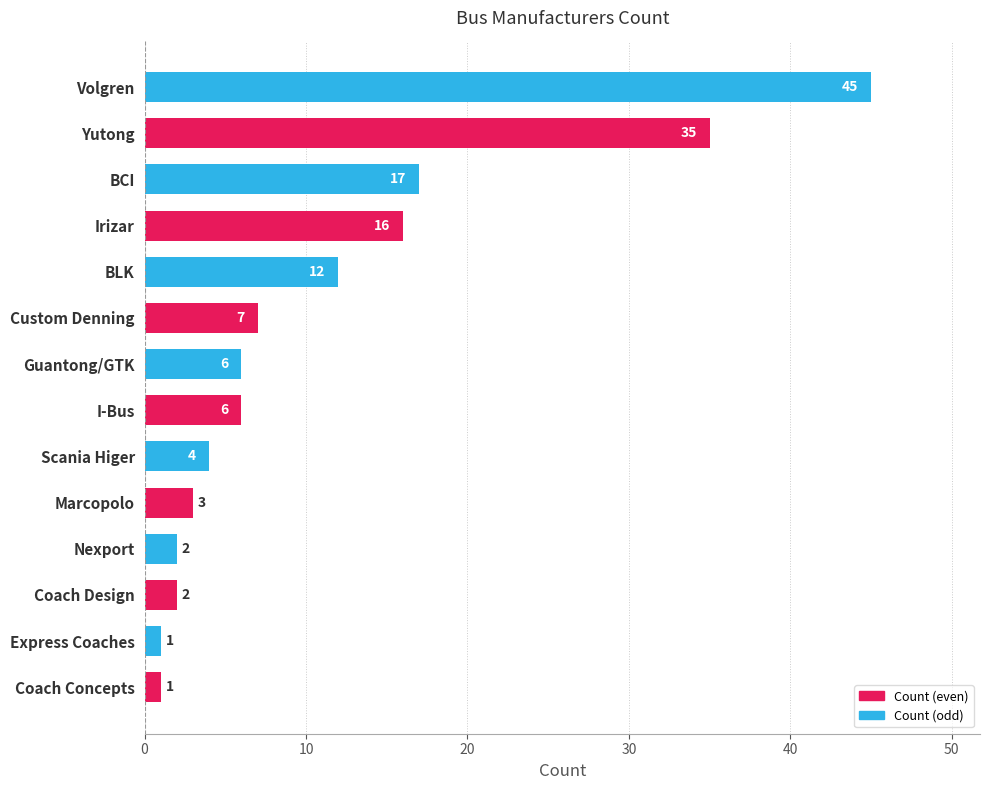

What is the greatest value displayed?

45